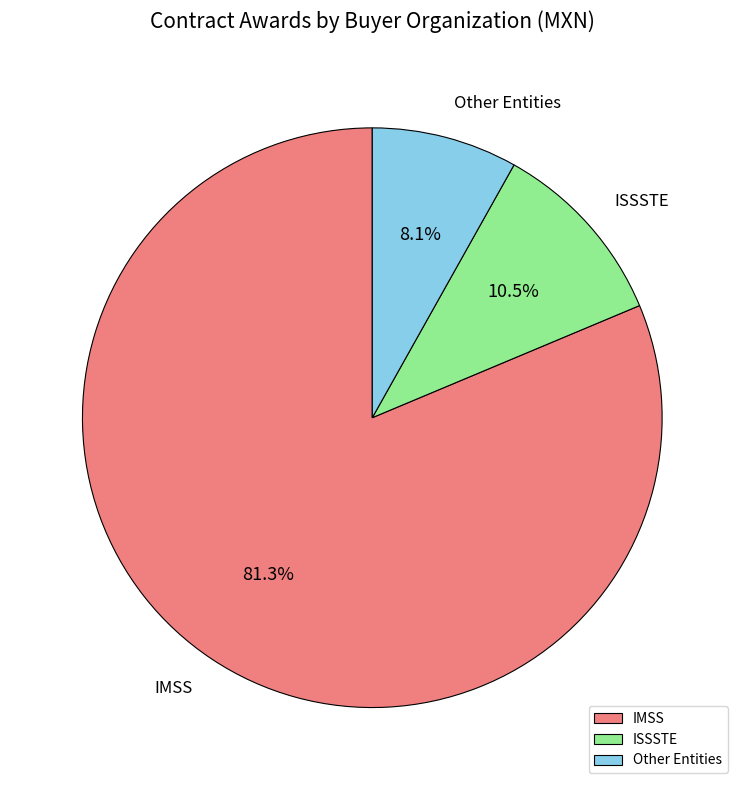

Is there a majority slice in this chart?

Yes